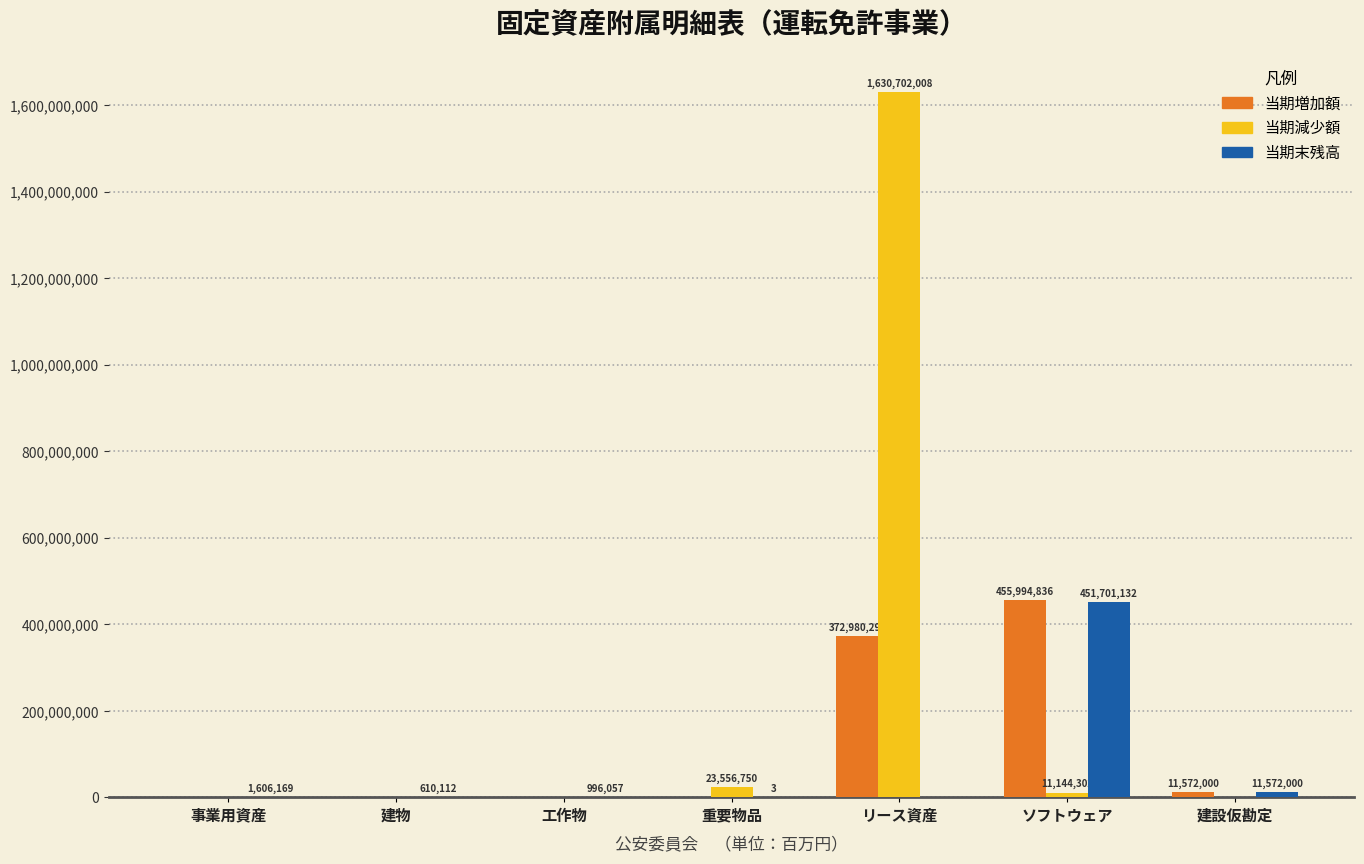

What is the maximum value for 当期増加額?

455994836